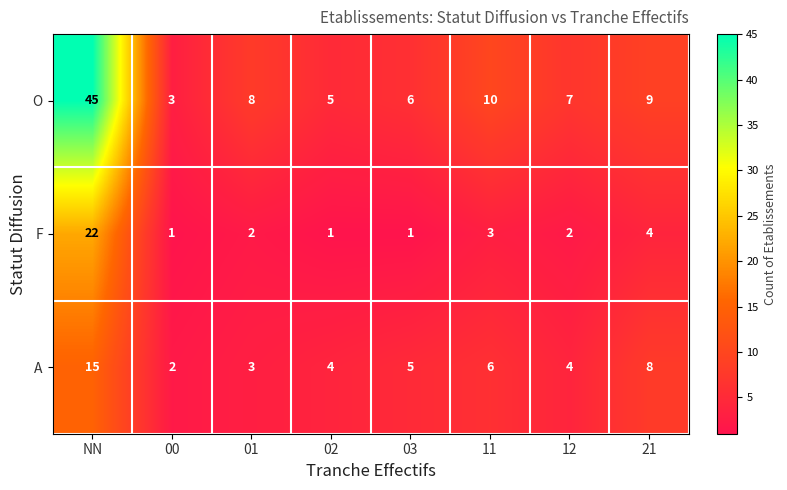

At which category does the chart reach its peak across all series?

NN